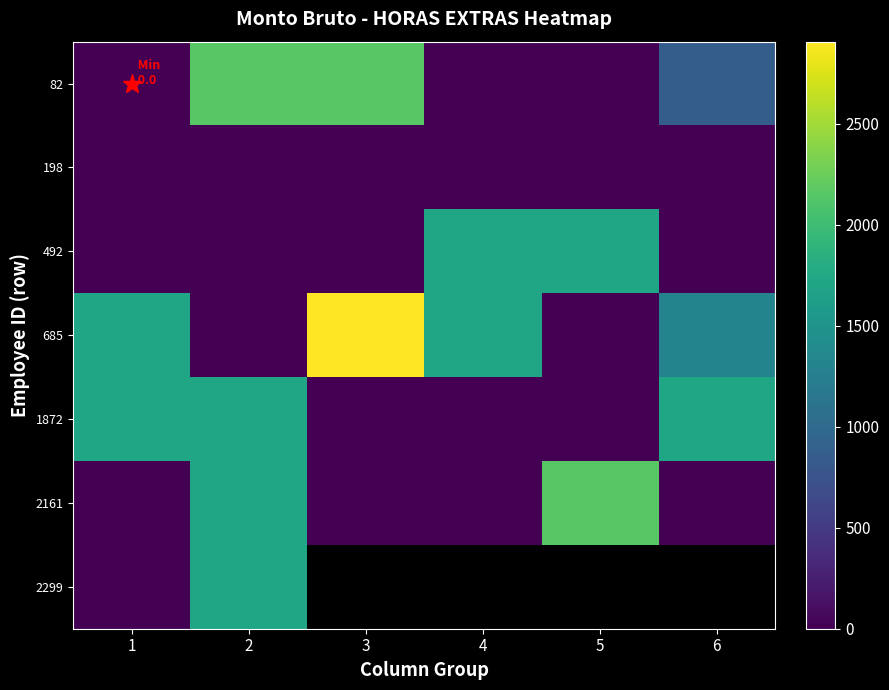

At which category is the sum across all series the highest?

2